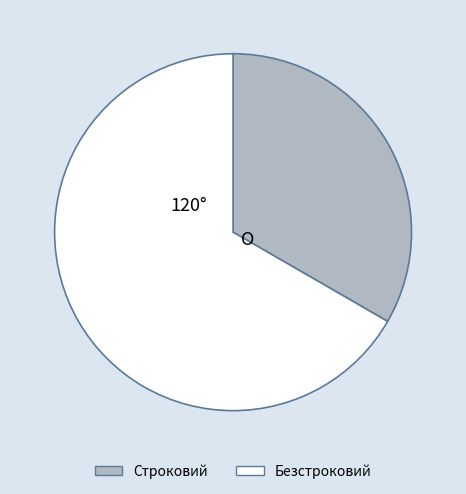

Is it true that Безстроковий is 79% of the pie?

False